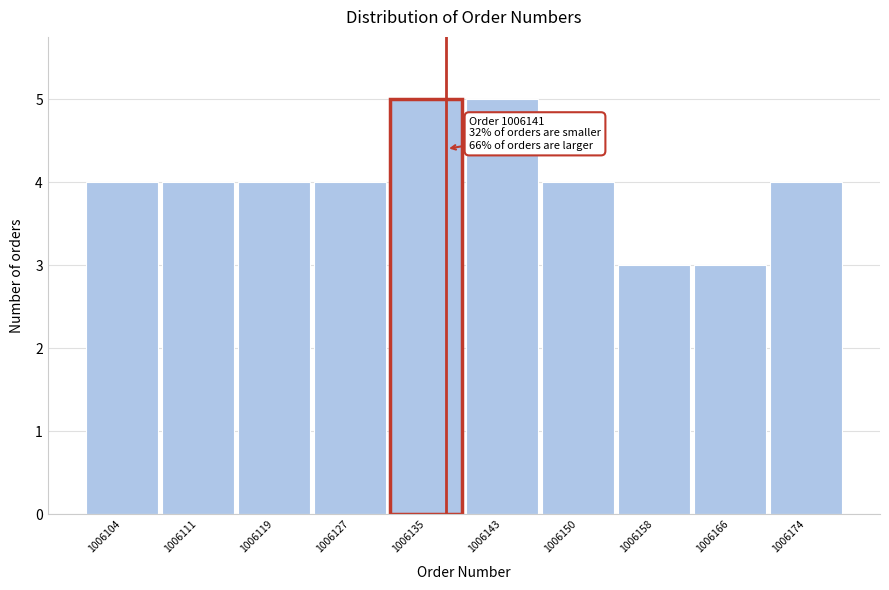

Reading left to right, list all the values displayed in this chart.

1006104=4	1006111=4	1006119=4	1006127=4	1006135=5	1006143=5	1006150=4	1006158=3	1006166=3	1006174=4